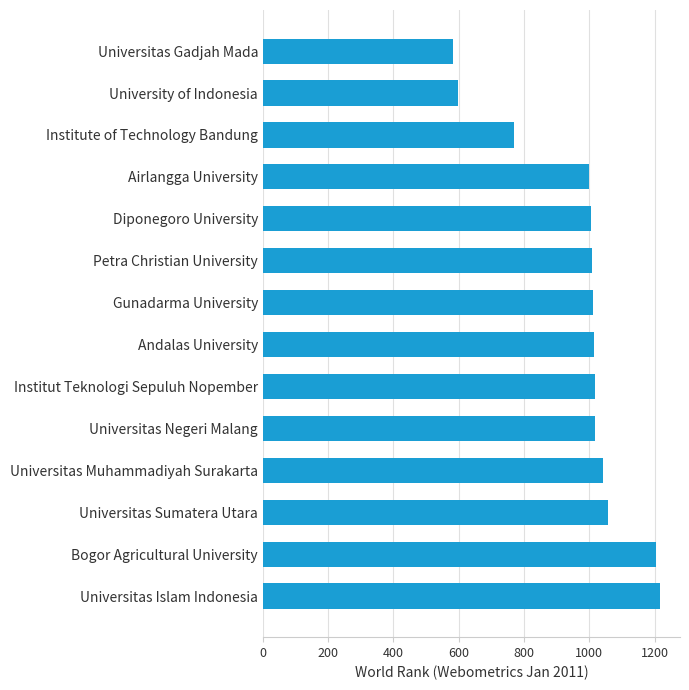

What is the difference between the second highest and second lowest values?

605